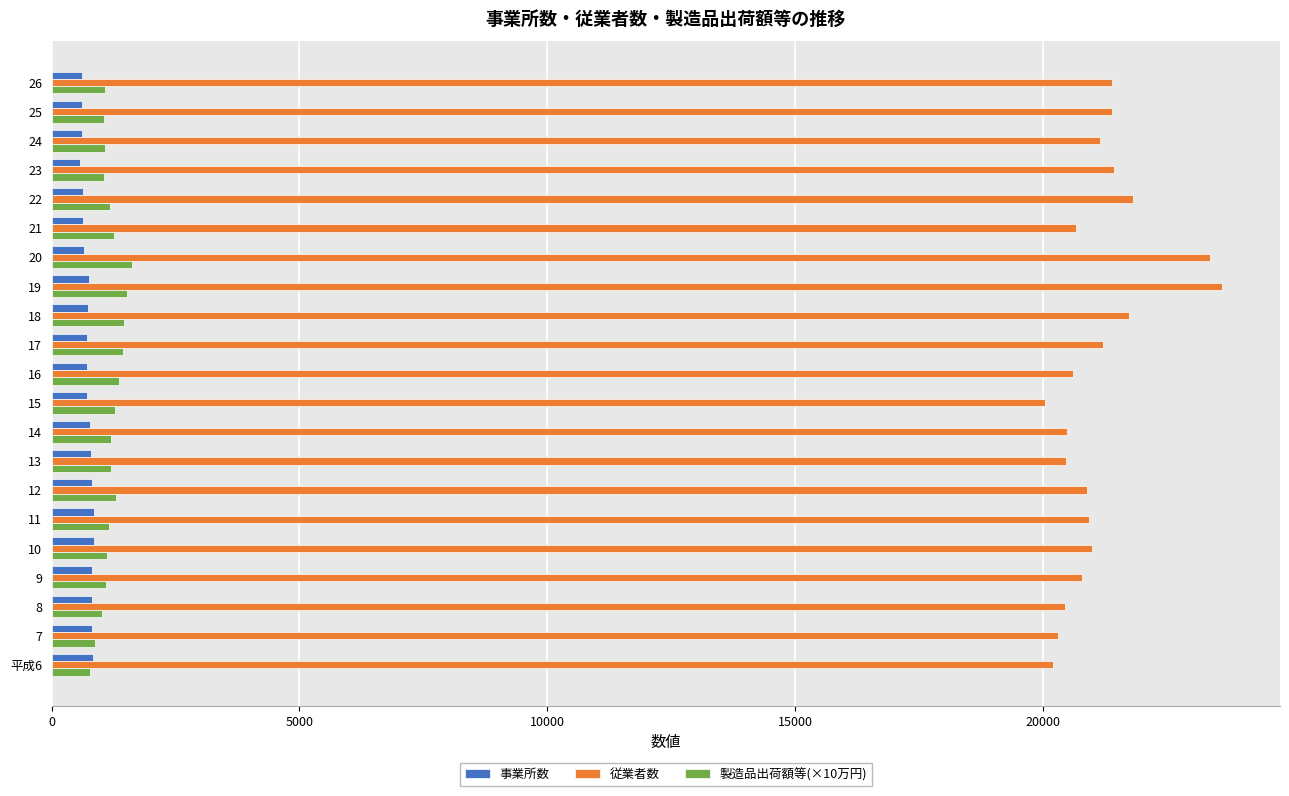

Which series has the largest range (max minus min)?

従業者数